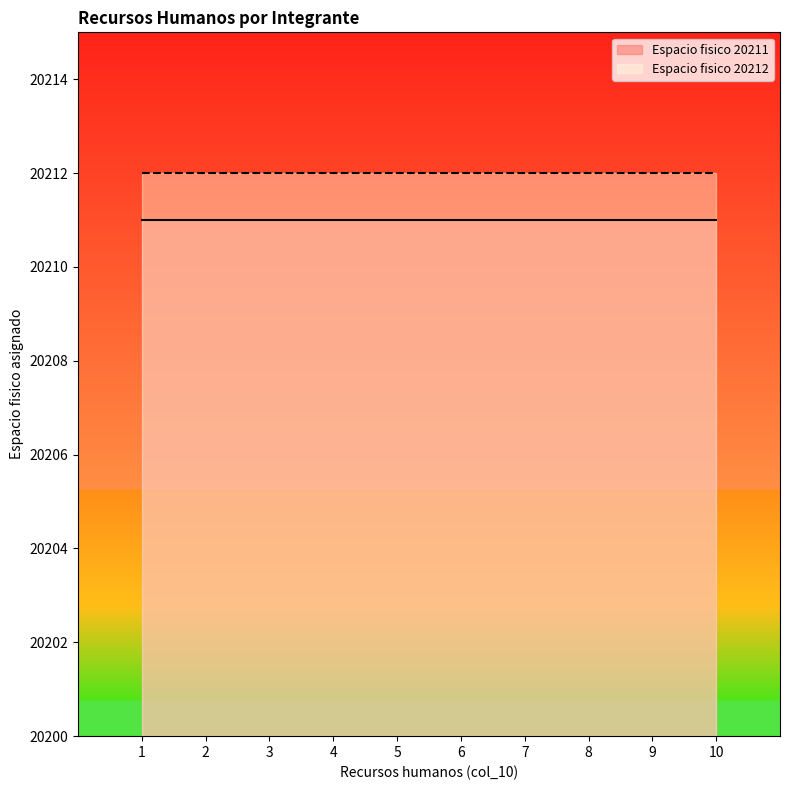

The value of Espacio fisico 20211 at 3 is 20211. True or false?

True